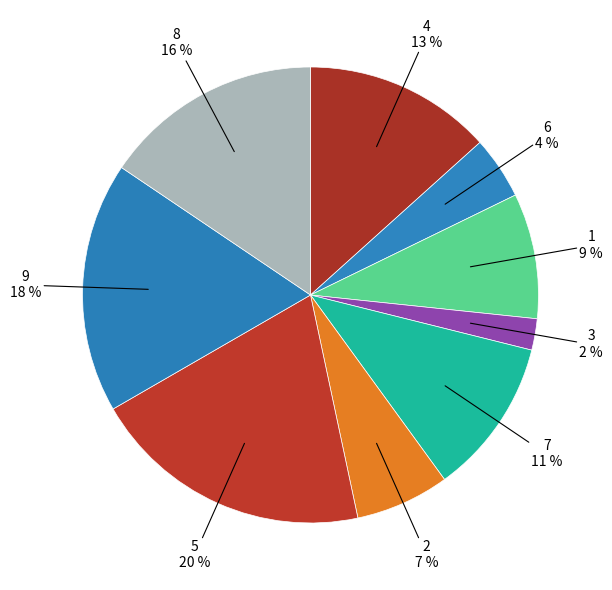

How many segments does this pie chart have?

9